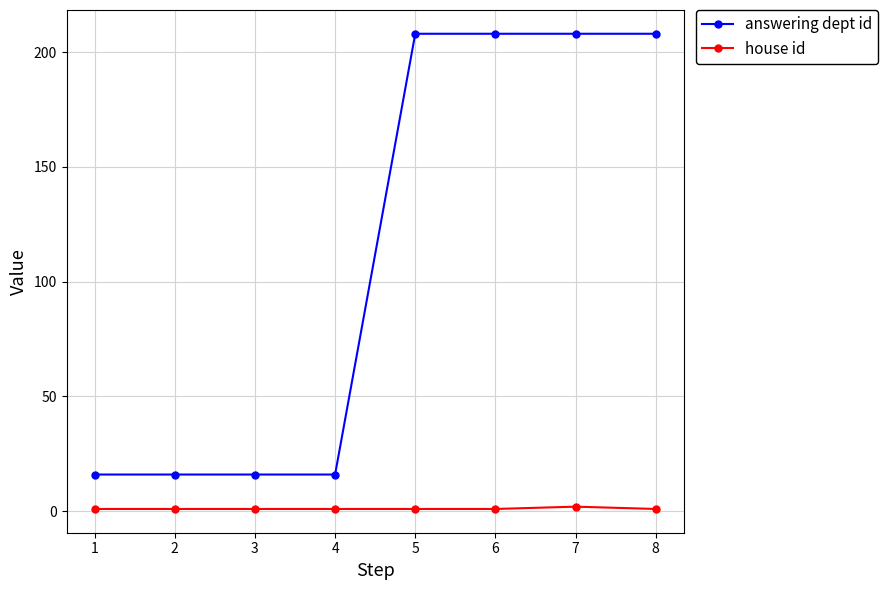

Rank the series by their average value, from highest to lowest.

answering dept id, house id